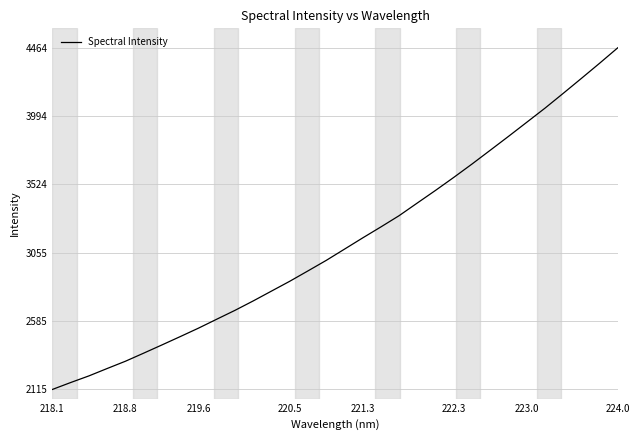

Is this an area chart (filled region under the line)?

No